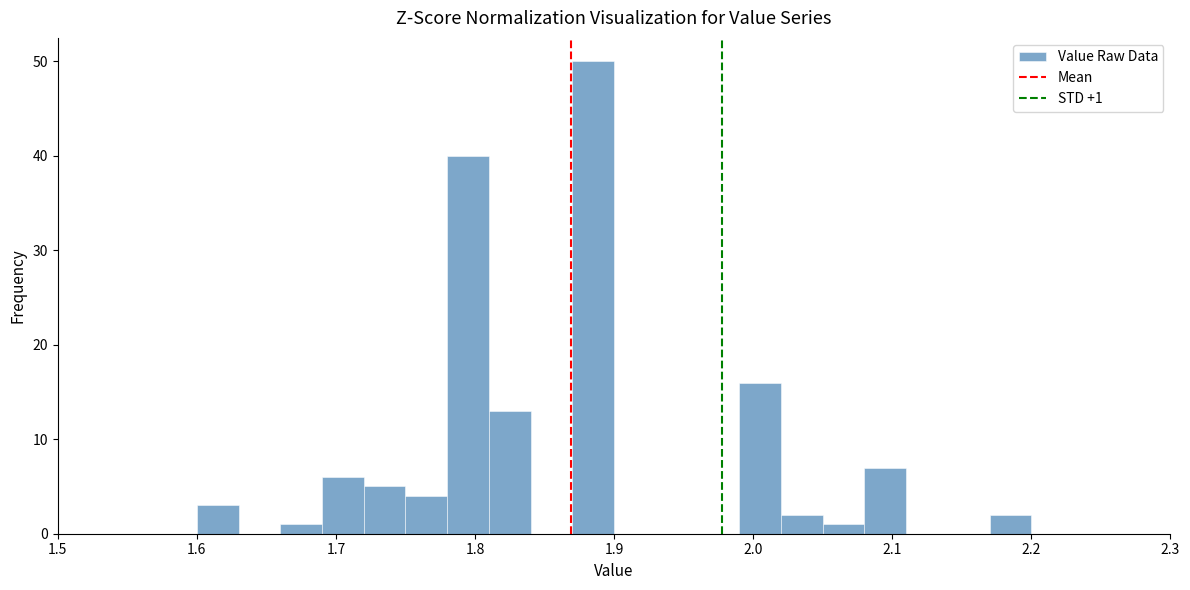

Read against the x-axis, roughly where is the centre of the tallest bar?

1.89